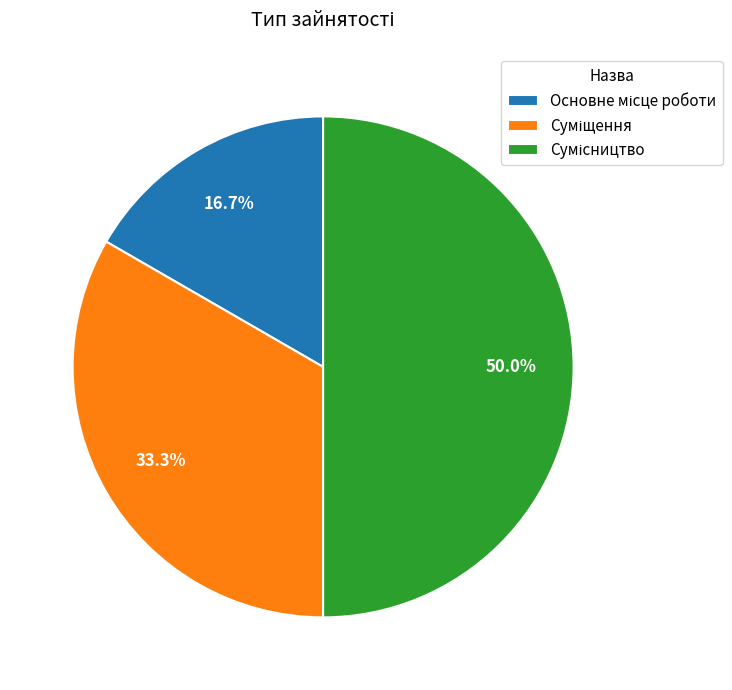

How many slices are in this pie chart?

3